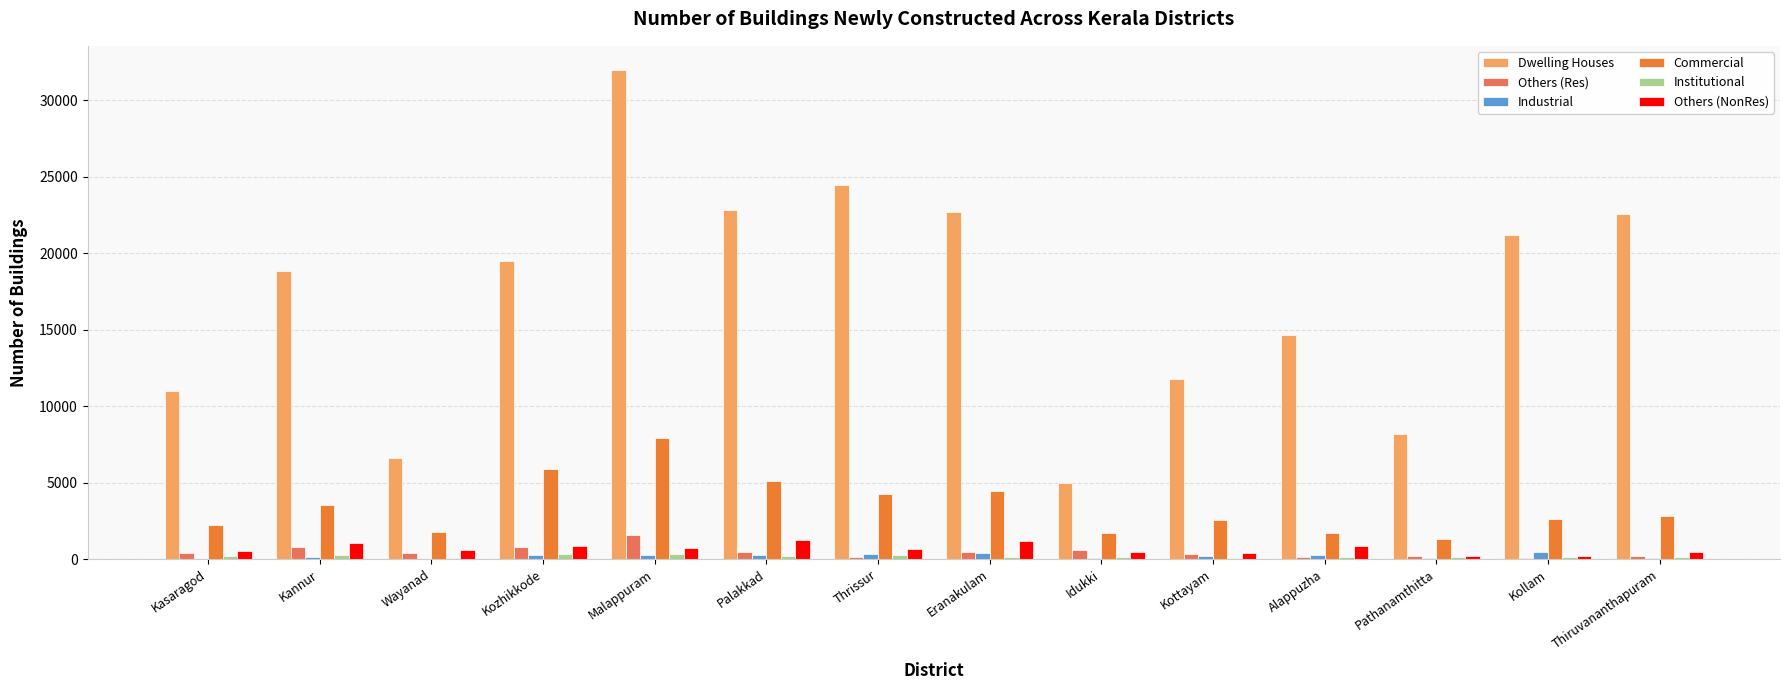

Where is Dwelling Houses nearest to the value 18454?

Kannur